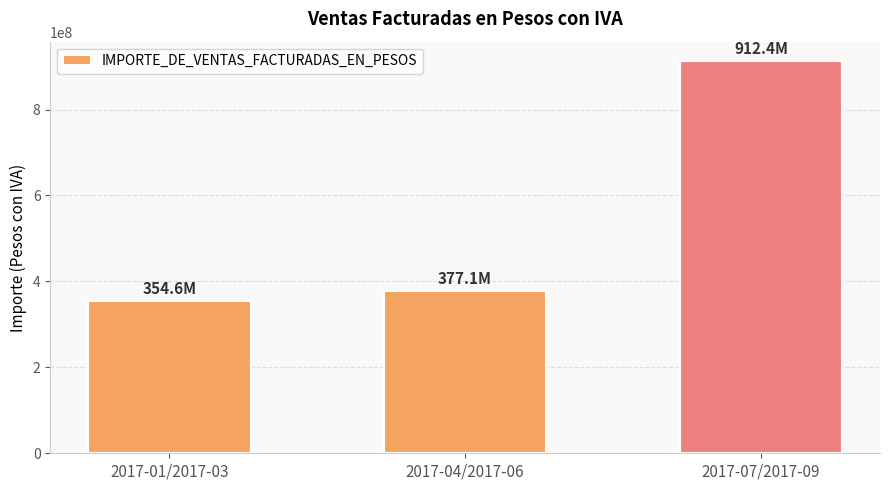

What is the ratio of the value at 2017-07/2017-09 to the value at 2017-01/2017-03?

2.6